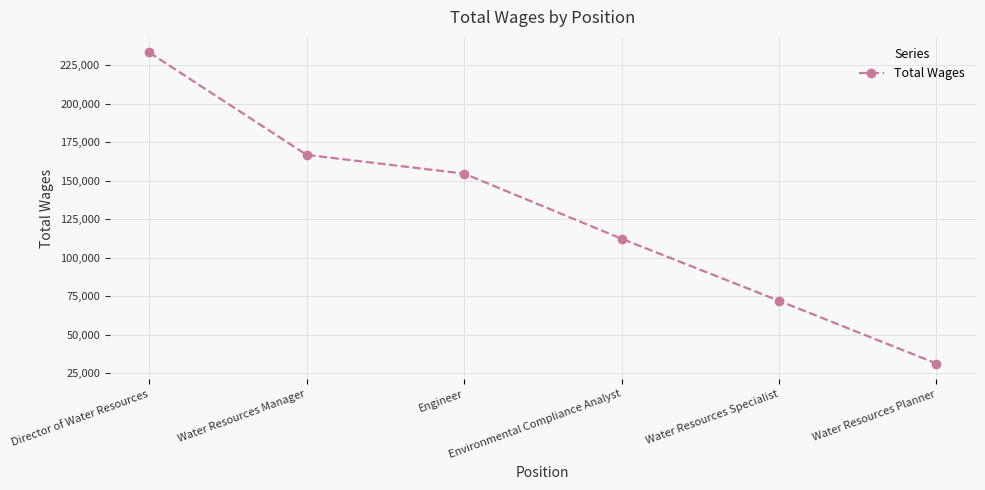

What is the ratio of the value at Director of Water Resources to the value at Water Resources Manager?

1.4